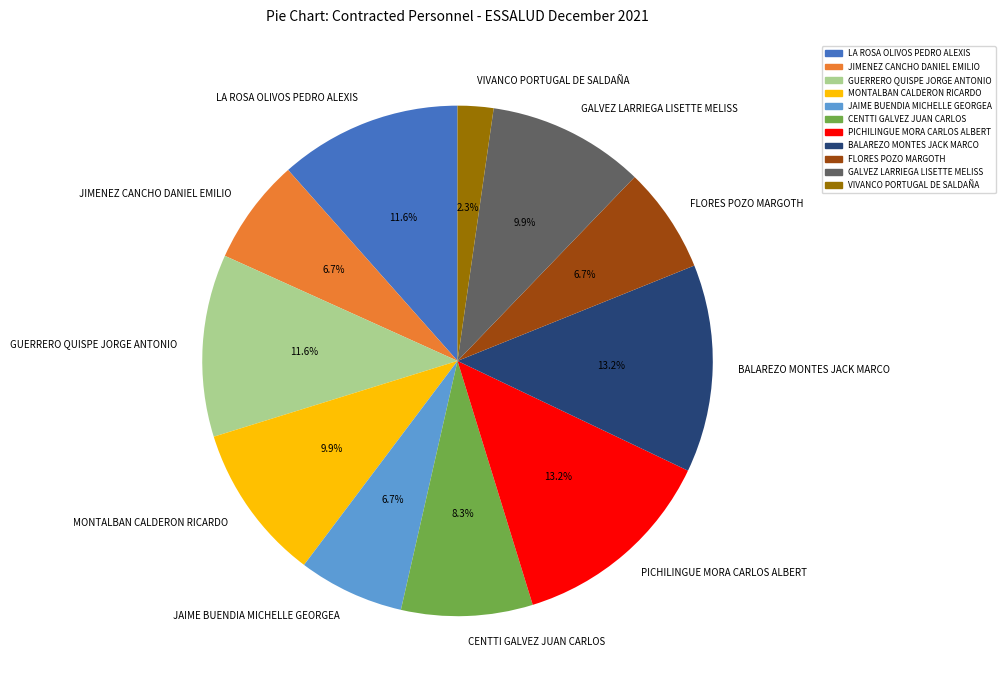

Between VIVANCO PORTUGAL DE SALDAÑA and MONTALBAN CALDERON RICARDO, which is larger?

MONTALBAN CALDERON RICARDO